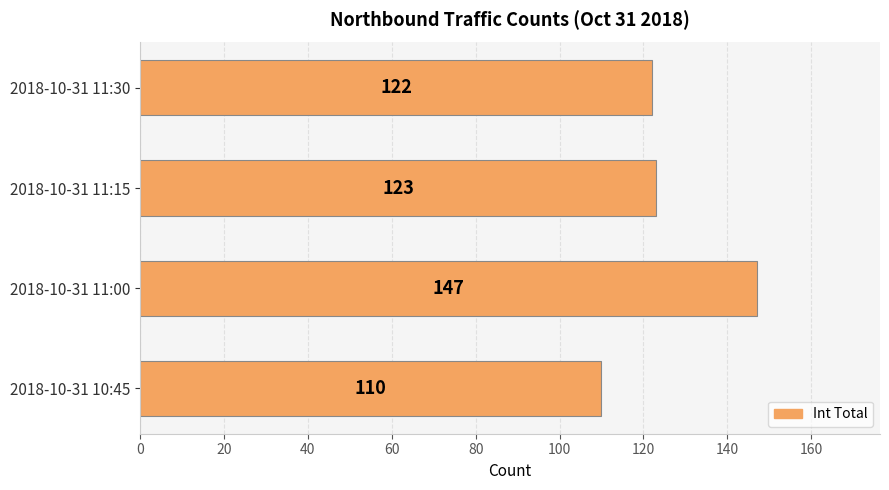

Count the number of data series in this chart.

1